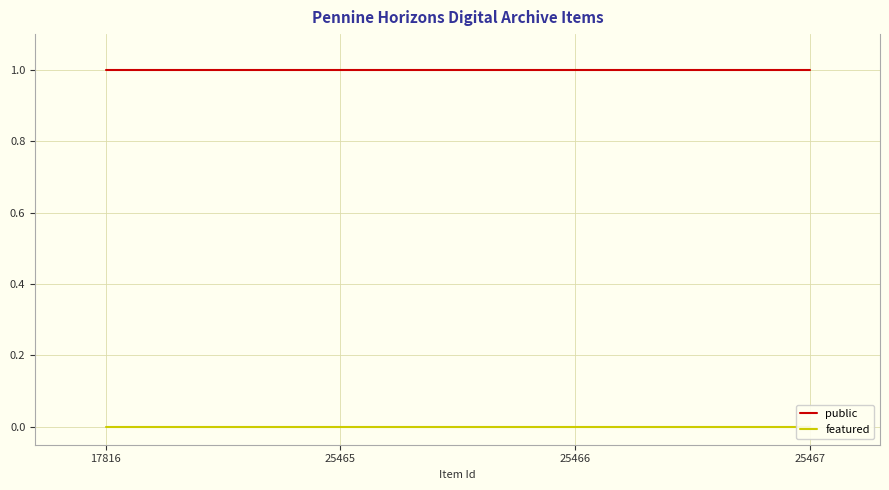

Reading left to right, list all the values displayed in this chart.

public: 17816=1	25465=1	25466=1	25467=1
featured: 17816=0	25465=0	25466=0	25467=0